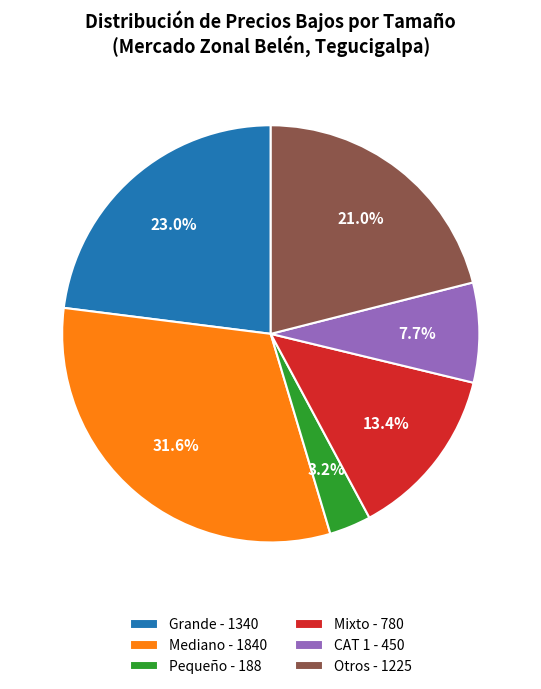

Does Pequeño - 188 account for over 50% of the chart?

No